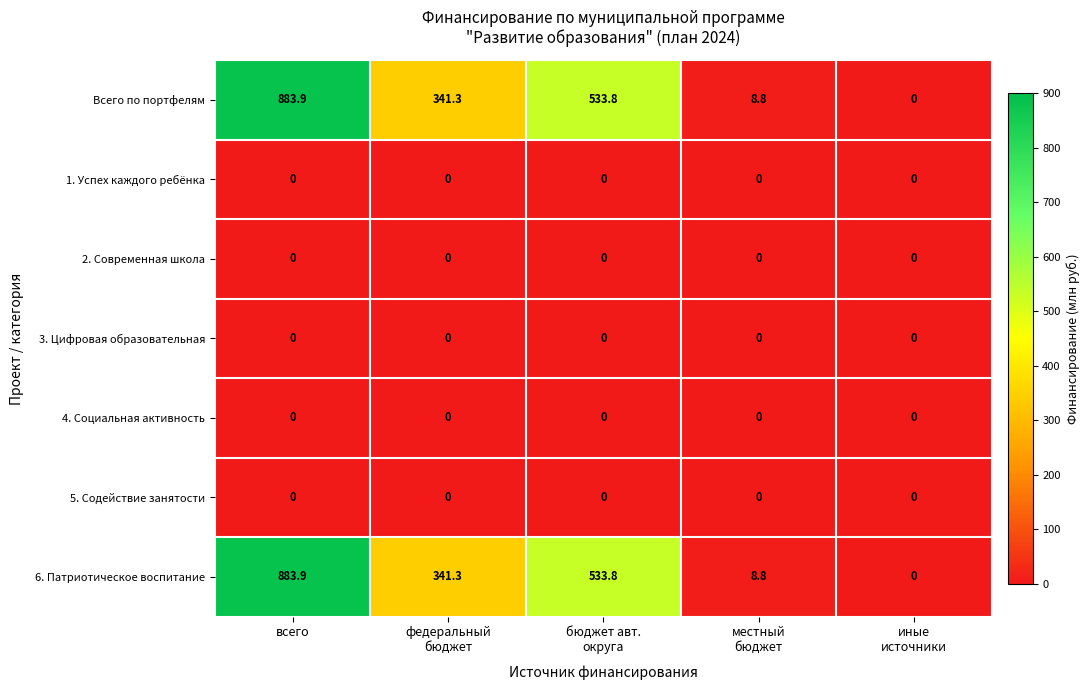

What is the difference between the highest and lowest values at всего?

883.9